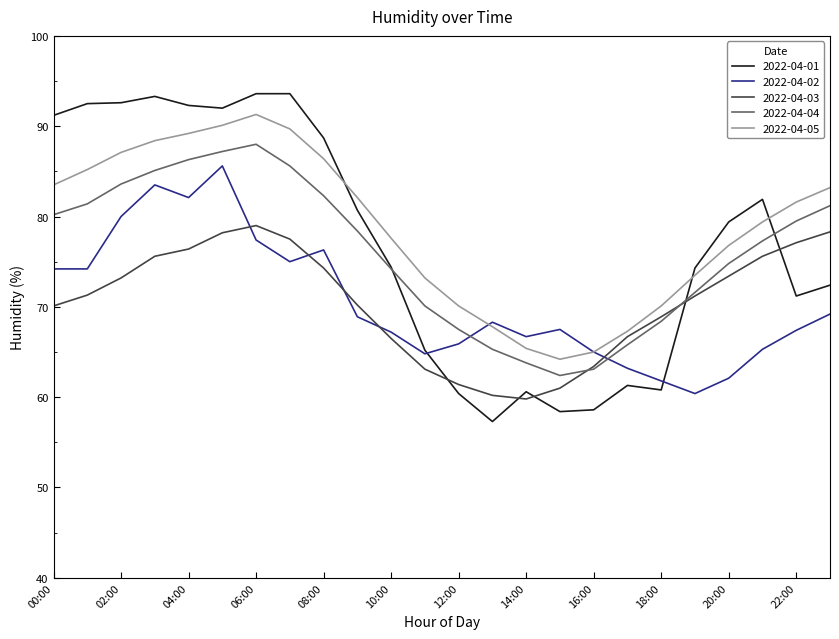

How many intersections are there between 2022-04-04 and 2022-04-02?

2